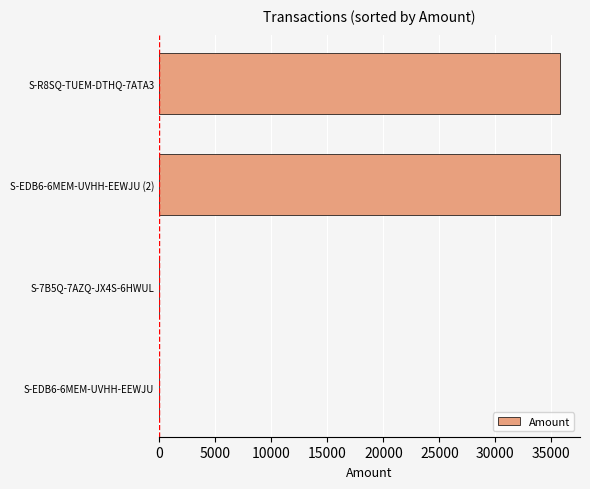

What is the maximum value shown in the chart?

35766.3